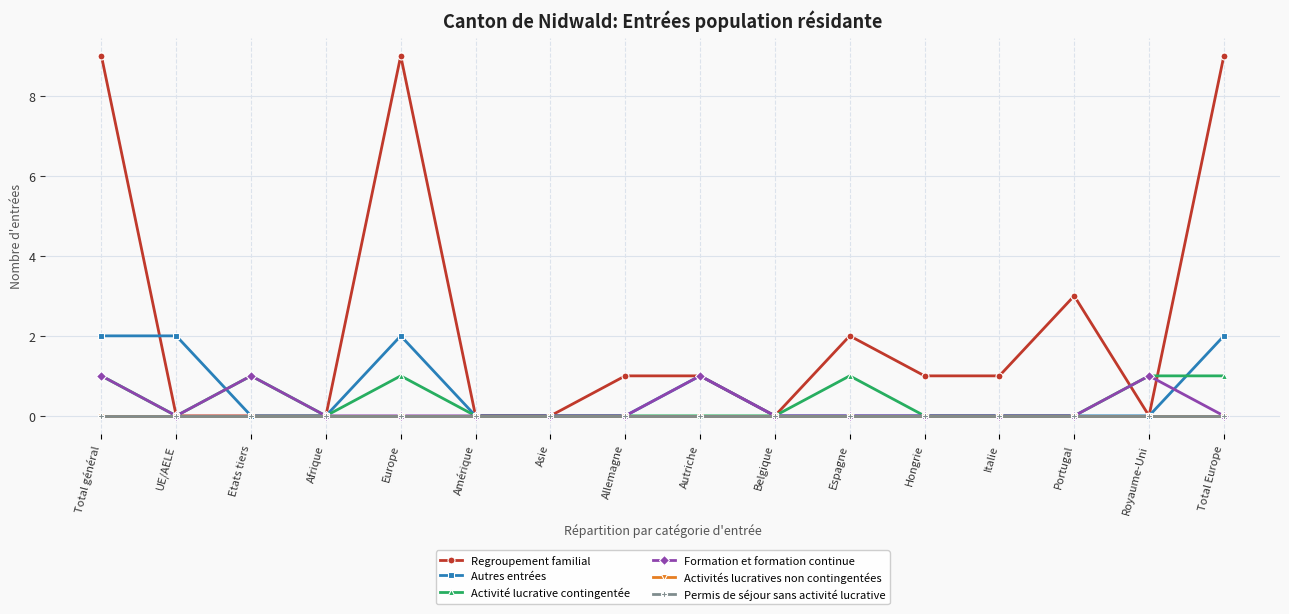

What is the sum of all Autres entrées values?

9